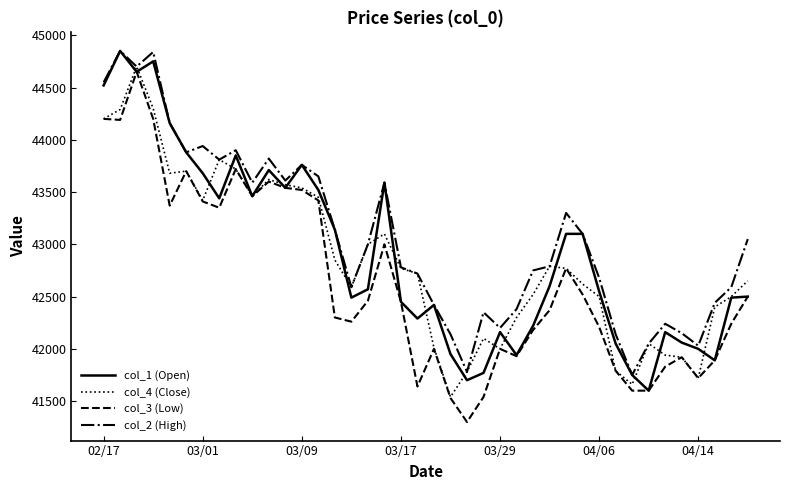

Which series has the largest total across all categories?

col_2 (High)